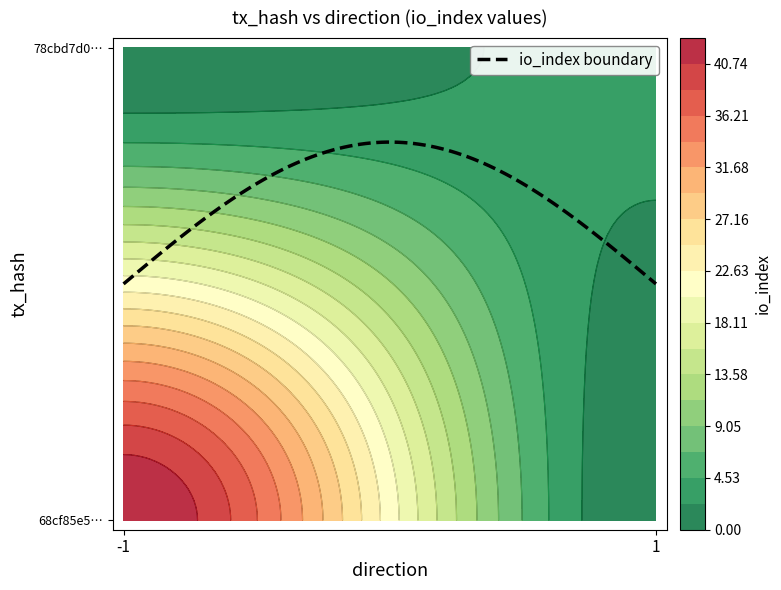

True or false: 78cbd7d01b0f2481255becea96dde2a4ec9efd2 has a value of 1 at direction.

False